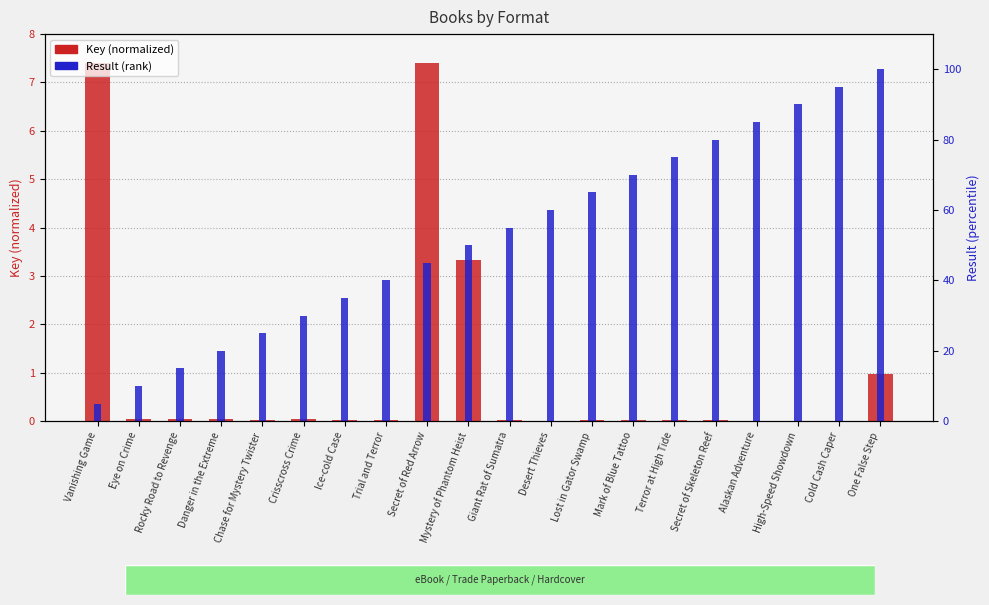

Does the chart contain stacked bars?

No